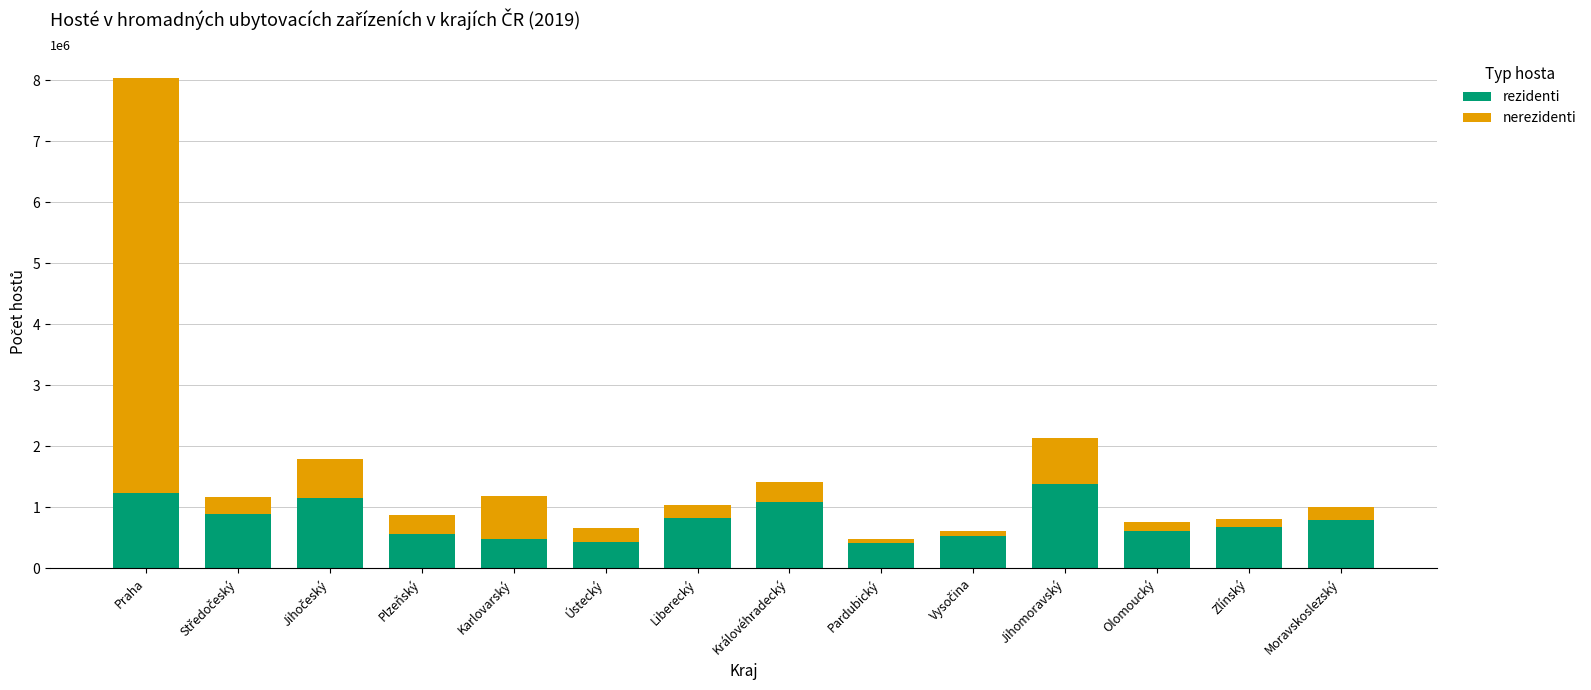

What is the difference between the second highest and minimum values in the rezidenti series?

821749